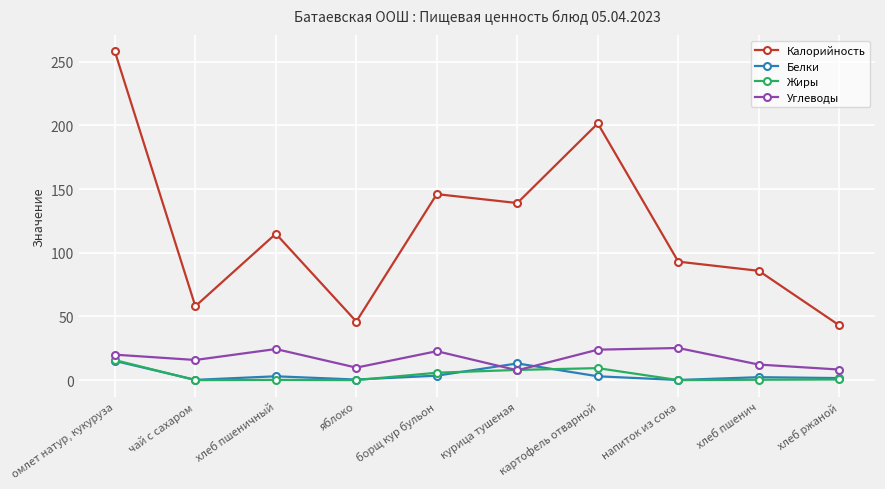

Which series has the largest total across all categories?

Калорийность